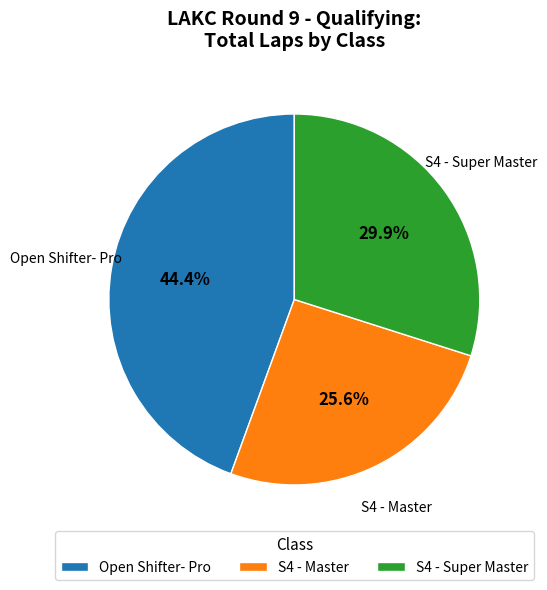

Combined, what portion of the pie is S4 - Master and S4 - Super Master?

55.6%